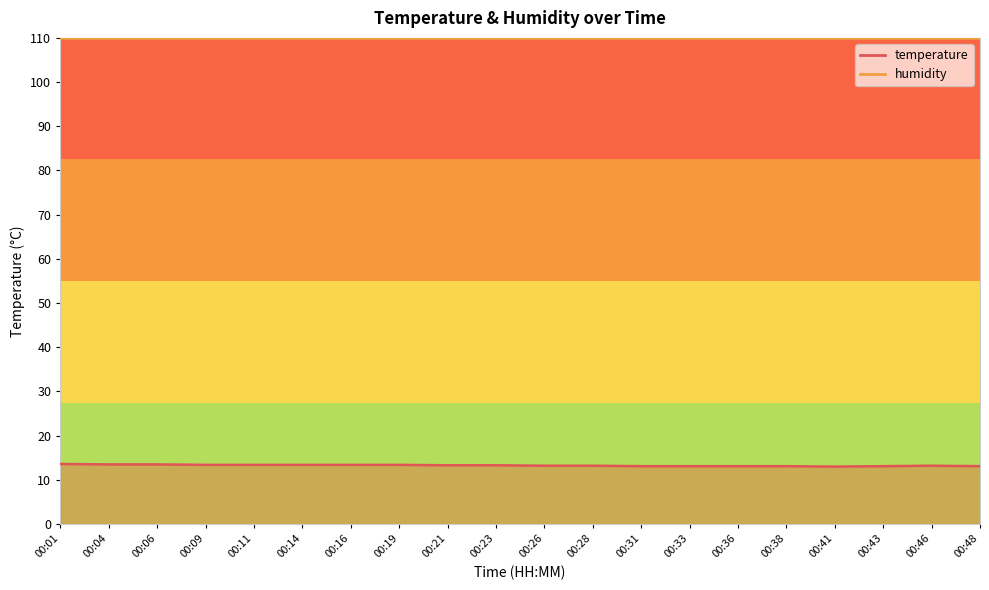

At which category does the data reach its first local peak?

00:46